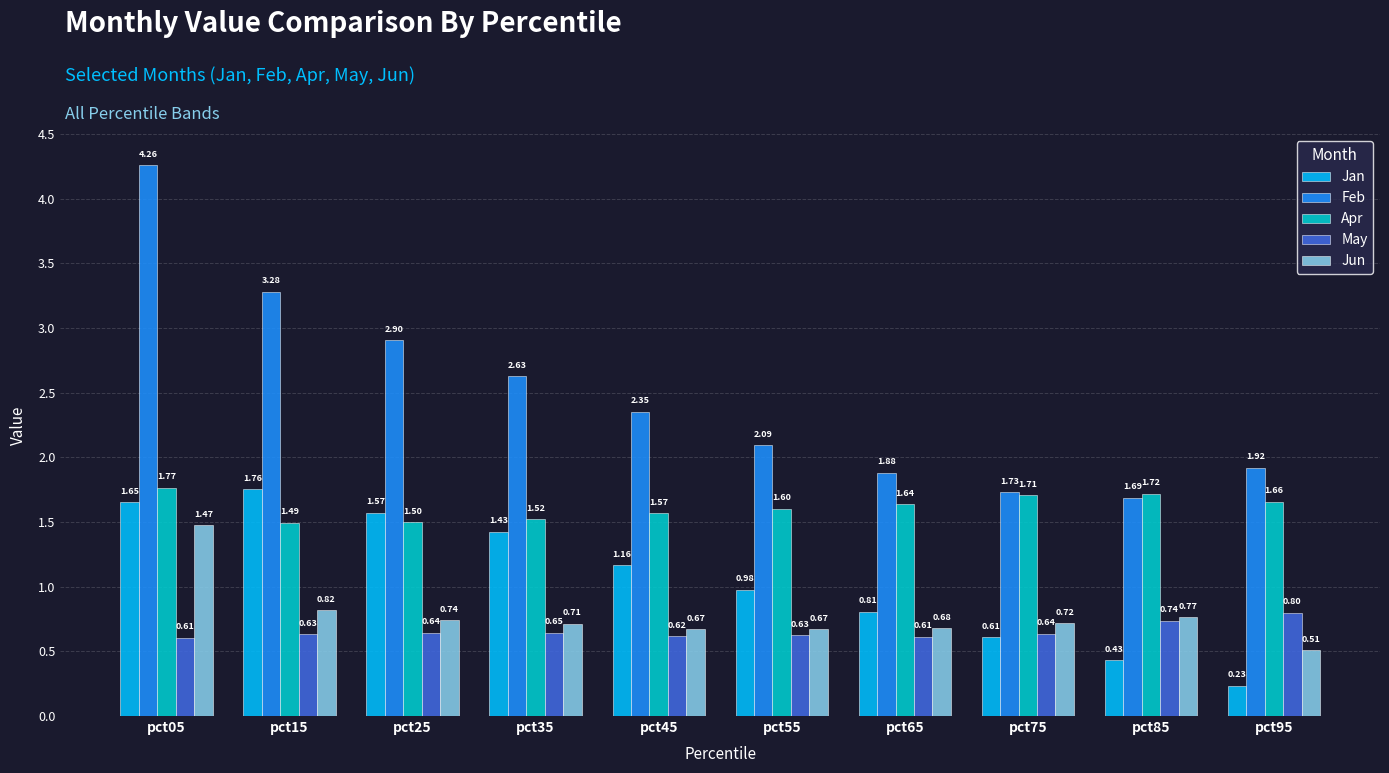

At pct85, list the series in order from smallest to largest.

Jan, May, Jun, Feb, Apr